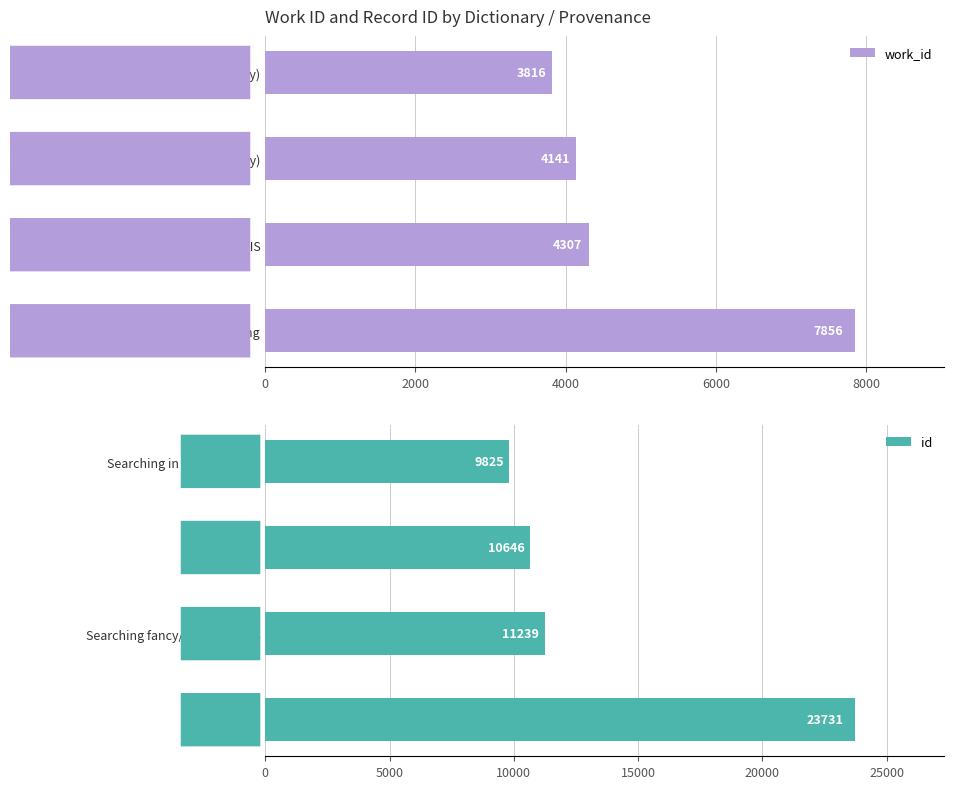

Reading left to right, transcribe all the data shown in this chart.

work_id: 3816	4141	4307	7856
id: 9825	10646	11239	23731